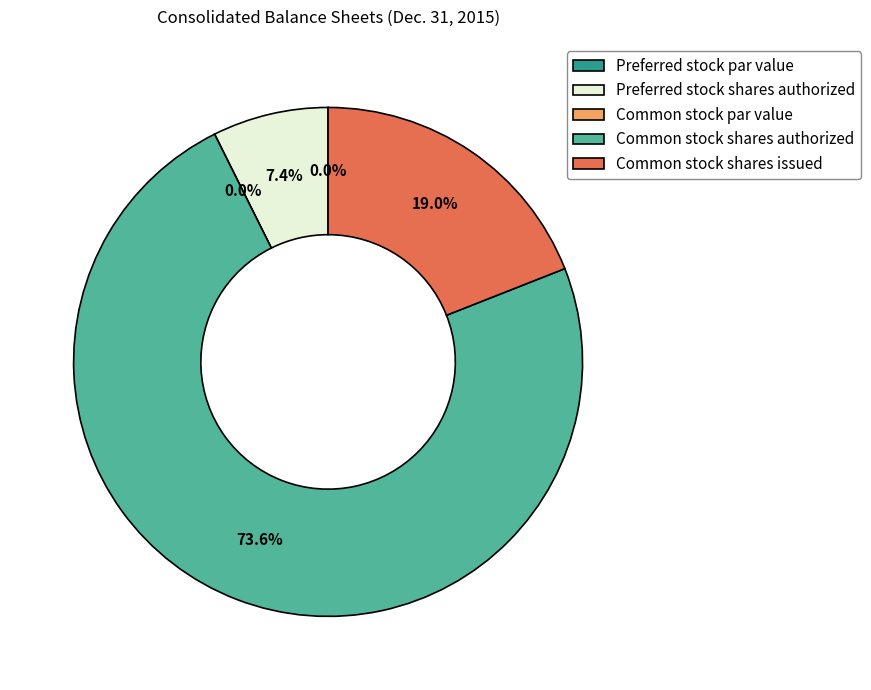

The Common stock par value slice represents 0% of the pie. True or false?

True